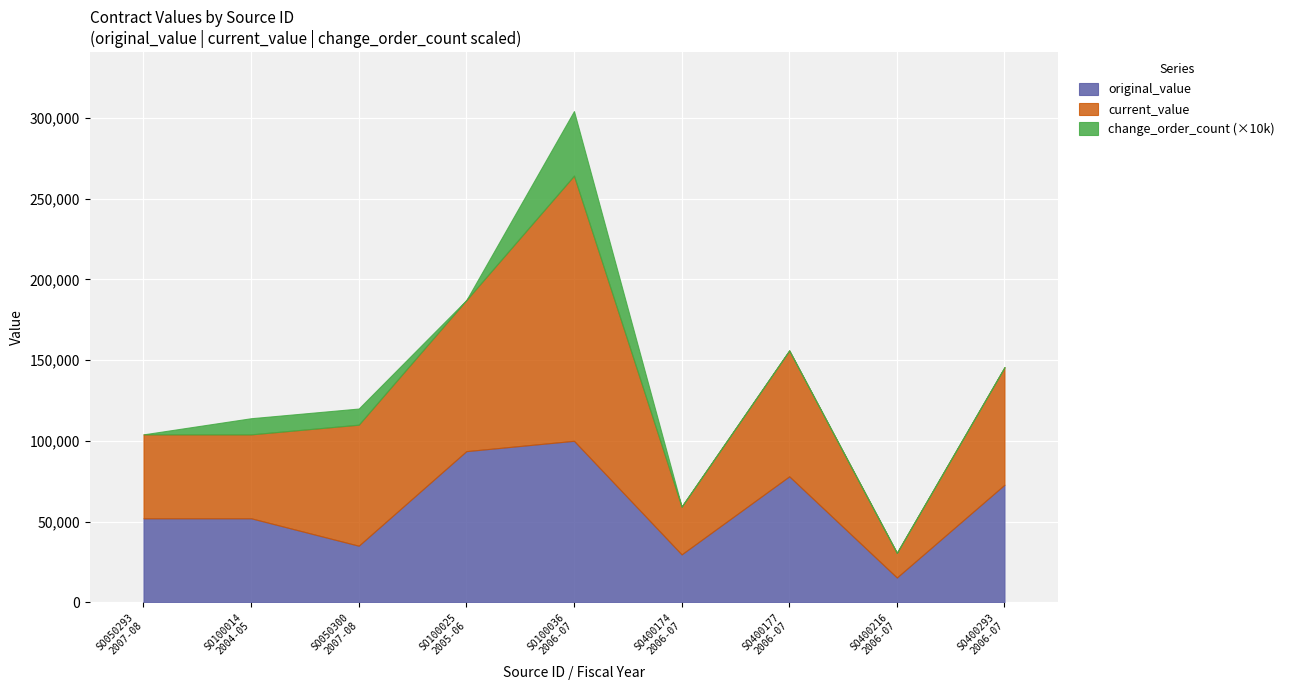

List the series in order of their overall mean, highest first.

current_value, original_value, change_order_count